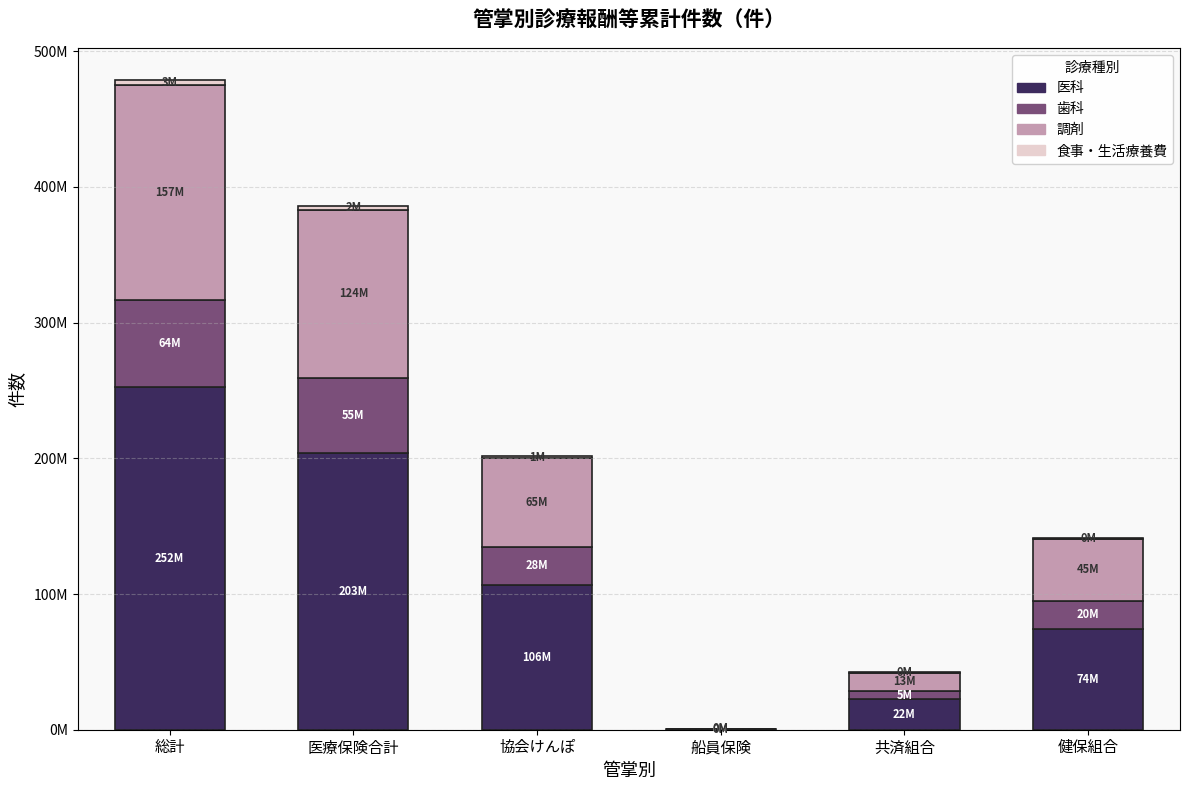

Are the bars horizontal?

No